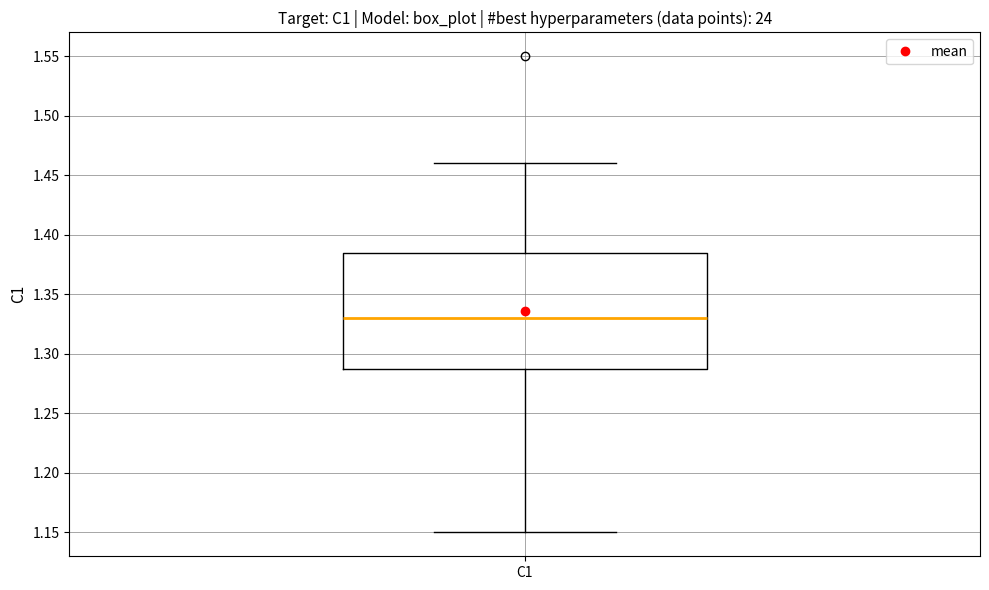

Transcribe this box plot: give where the median line is, the range the box spans, and where the two whiskers end, as read against the y-axis. The values are not printed on the chart, so give them approximately, as read against the axis.

median 1.330, box 1.290 to 1.385, whiskers 1.150 to 1.460